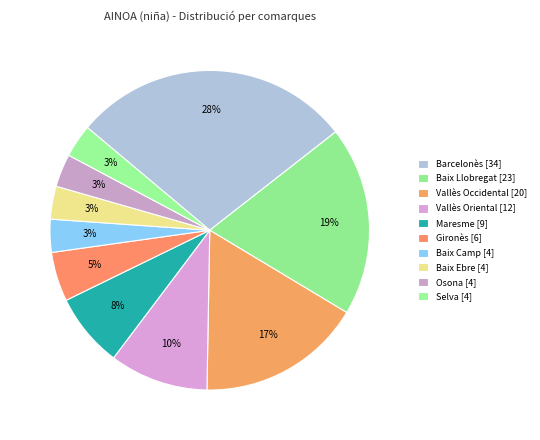

Count the number of slices in the pie.

10